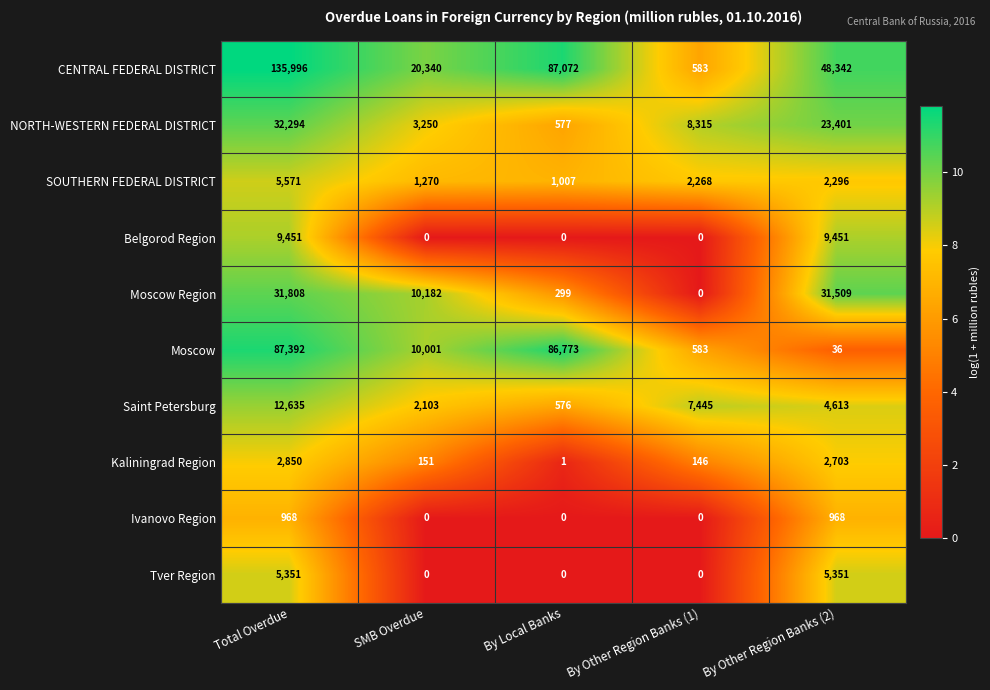

The value of SOUTHERN FEDERAL DISTRICT at Total Overdue is 1429. True or false?

False